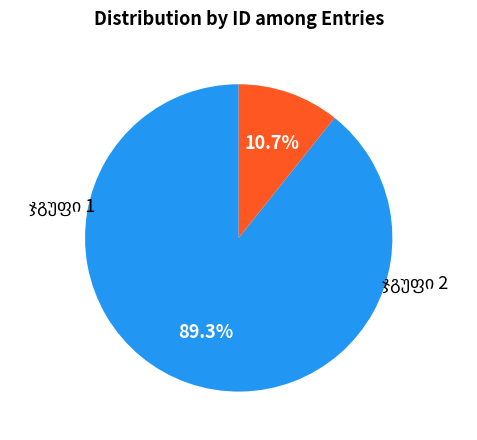

How many segments does this pie chart have?

2